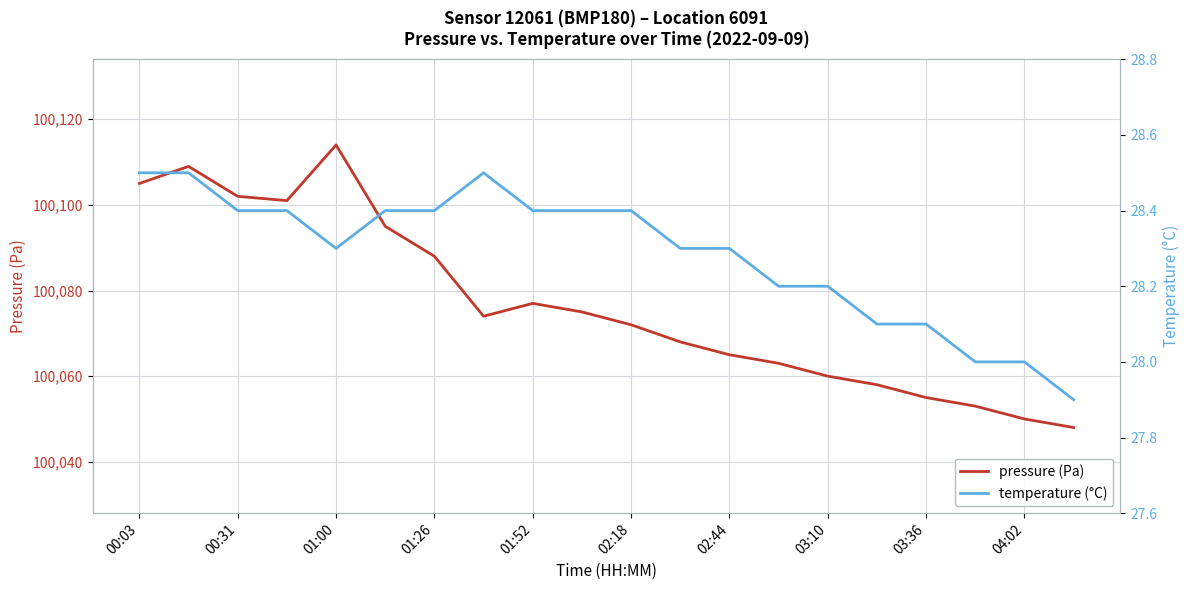

At which label is pressure (Pa) closest to 100081?

01:52